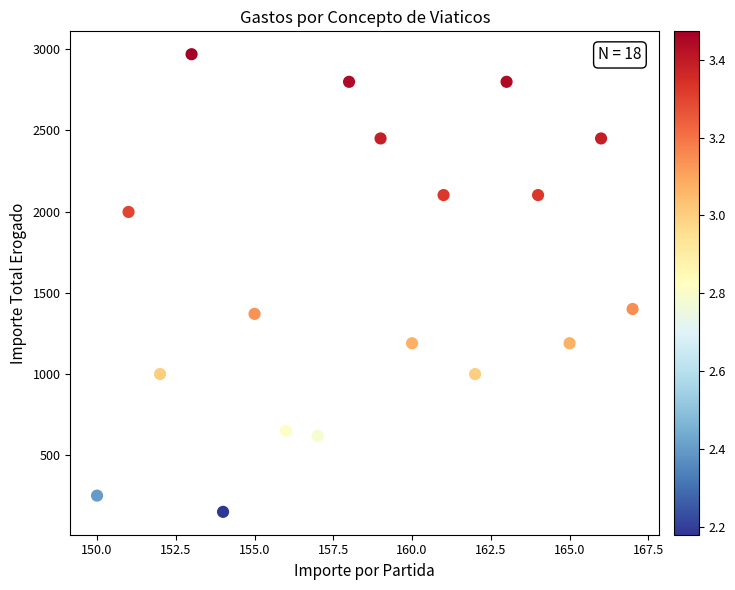

What is the range of Y values (max minus min)?

2820.0